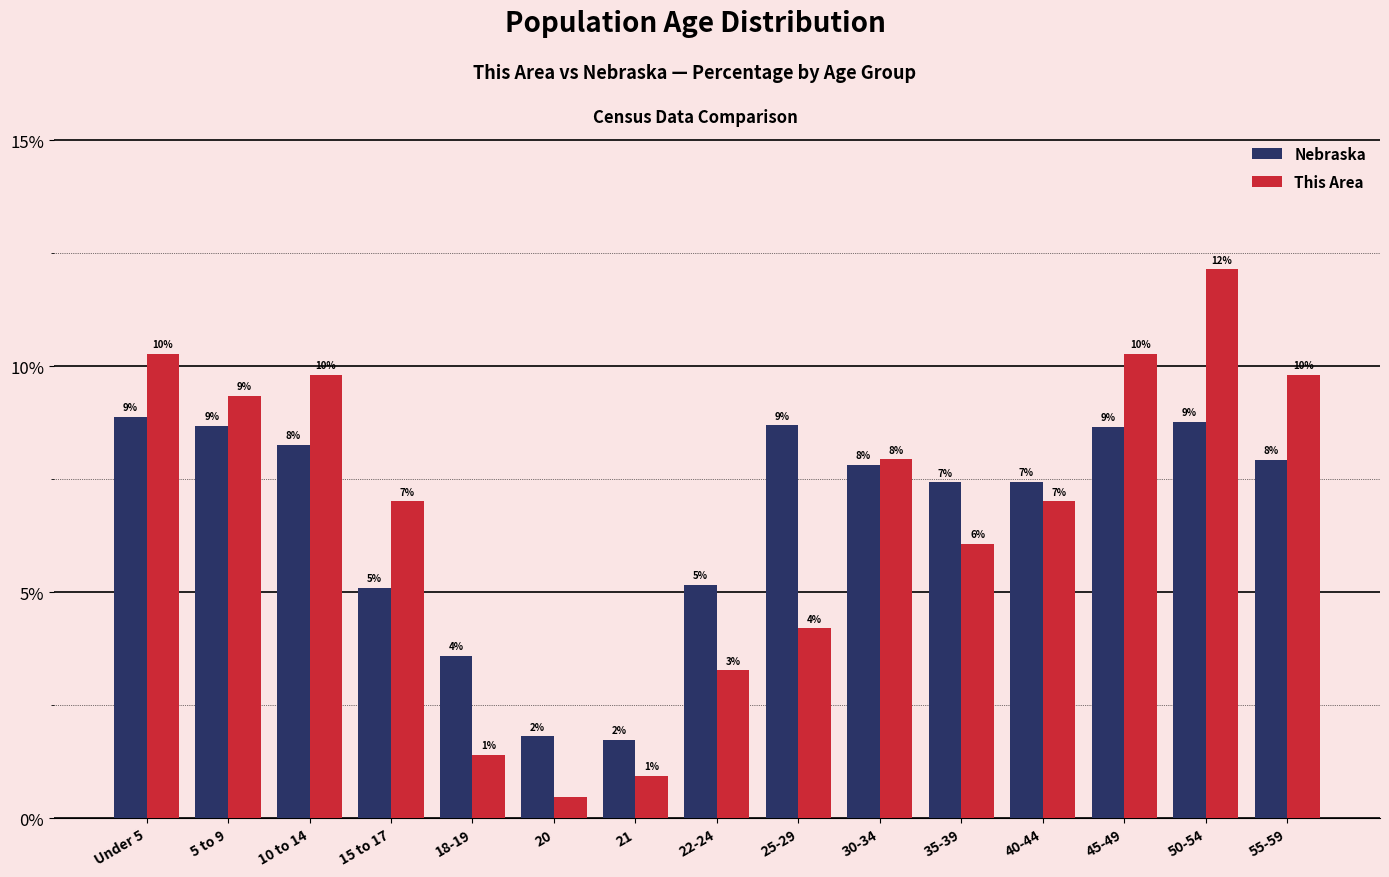

How many bars are there in each group?

2